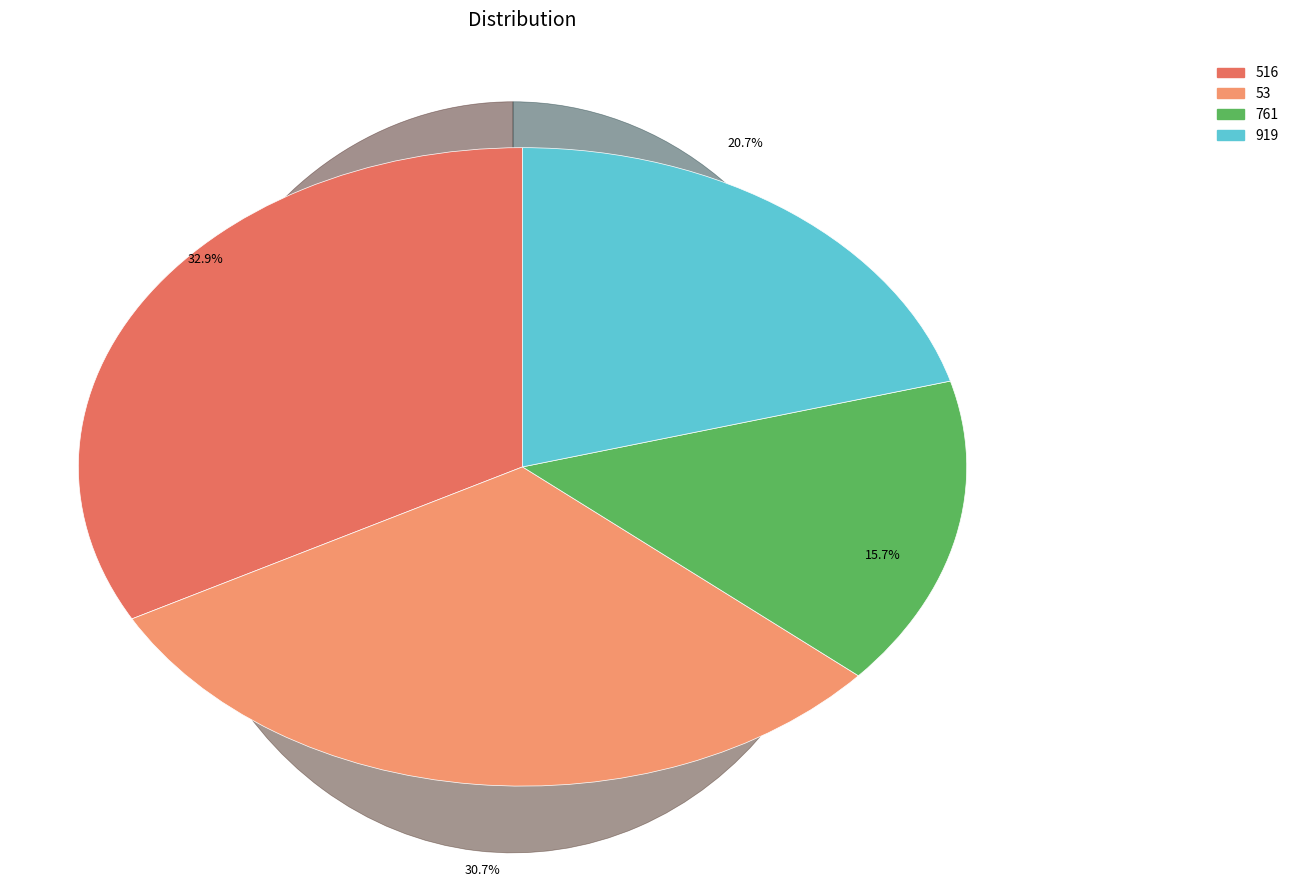

Is 919 the majority of the pie?

No